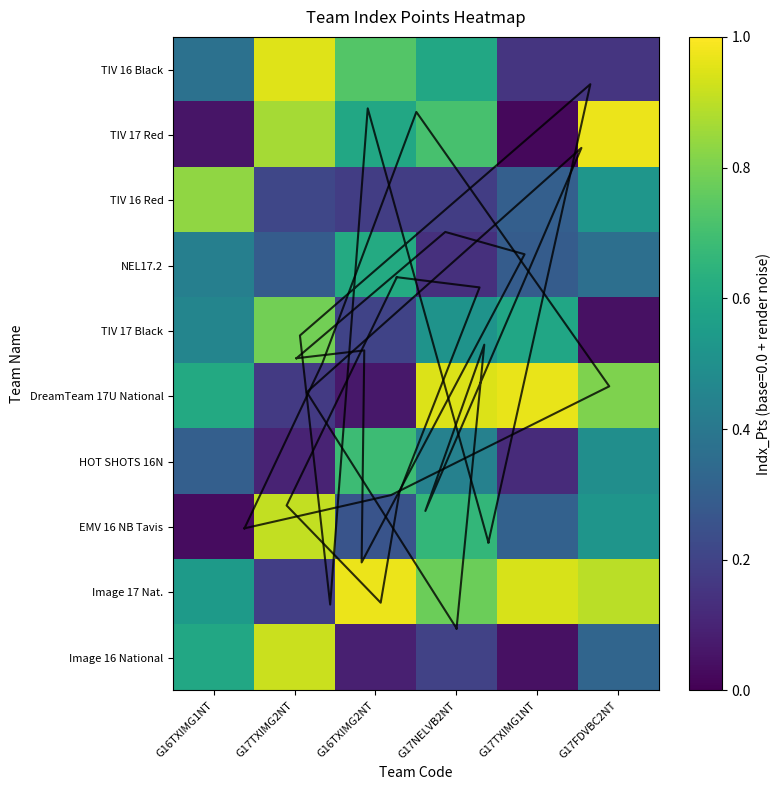

What is the lowest value of the NEL17.2 series?

0.1